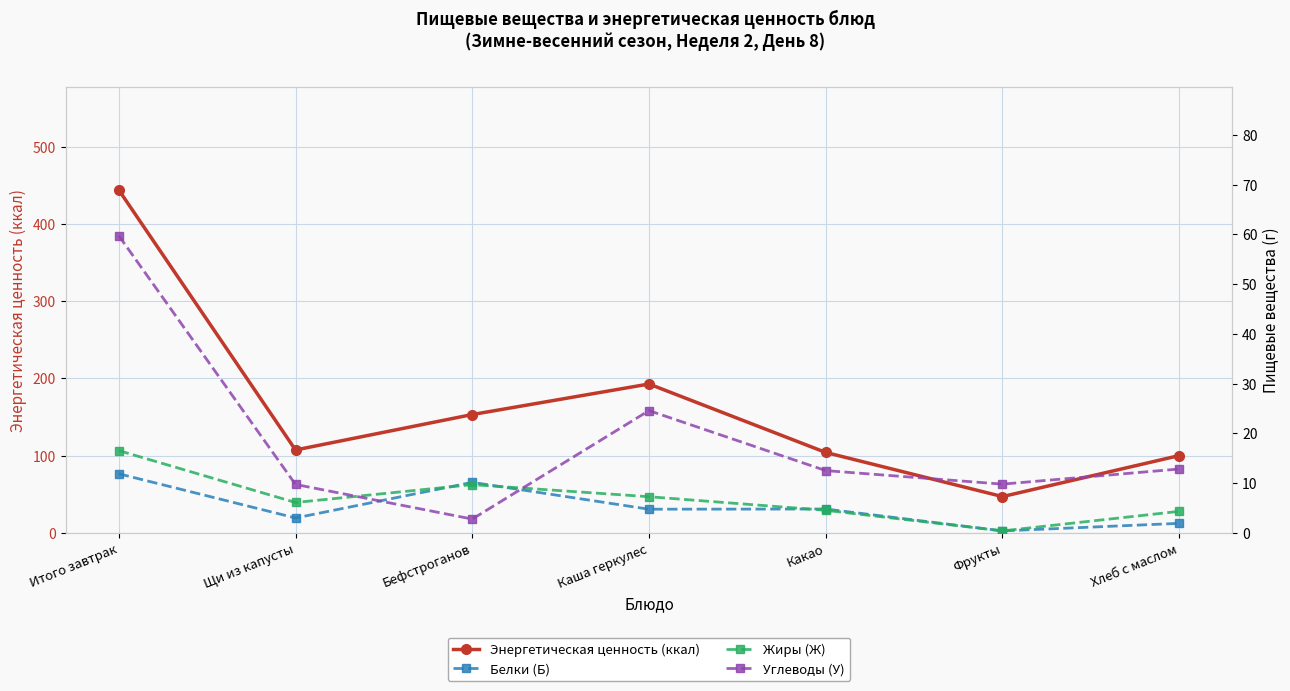

Reading left to right, extract all data points from this chart.

Энергетическая ценность (ккал): Итого завтрак=444.0	Щи из капусты=107.3	Бефстроганов=153.2	Каша геркулес=192.8	Какао=104.2	Фрукты=47.0	Хлеб с маслом=100.1
Белки (Б): Итого завтрак=11.9	Щи из капусты=3.0	Бефстроганов=10.2	Каша геркулес=4.8	Какао=4.8	Фрукты=0.4	Хлеб с маслом=1.9
Жиры (Ж): Итого завтрак=16.5	Щи из капусты=6.1	Бефстроганов=9.7	Каша геркулес=7.3	Какао=4.5	Фрукты=0.4	Хлеб с маслом=4.3
Углеводы (У): Итого завтрак=59.7	Щи из капусты=9.7	Бефстроганов=2.8	Каша геркулес=24.6	Какао=12.5	Фрукты=9.8	Хлеб с маслом=12.8